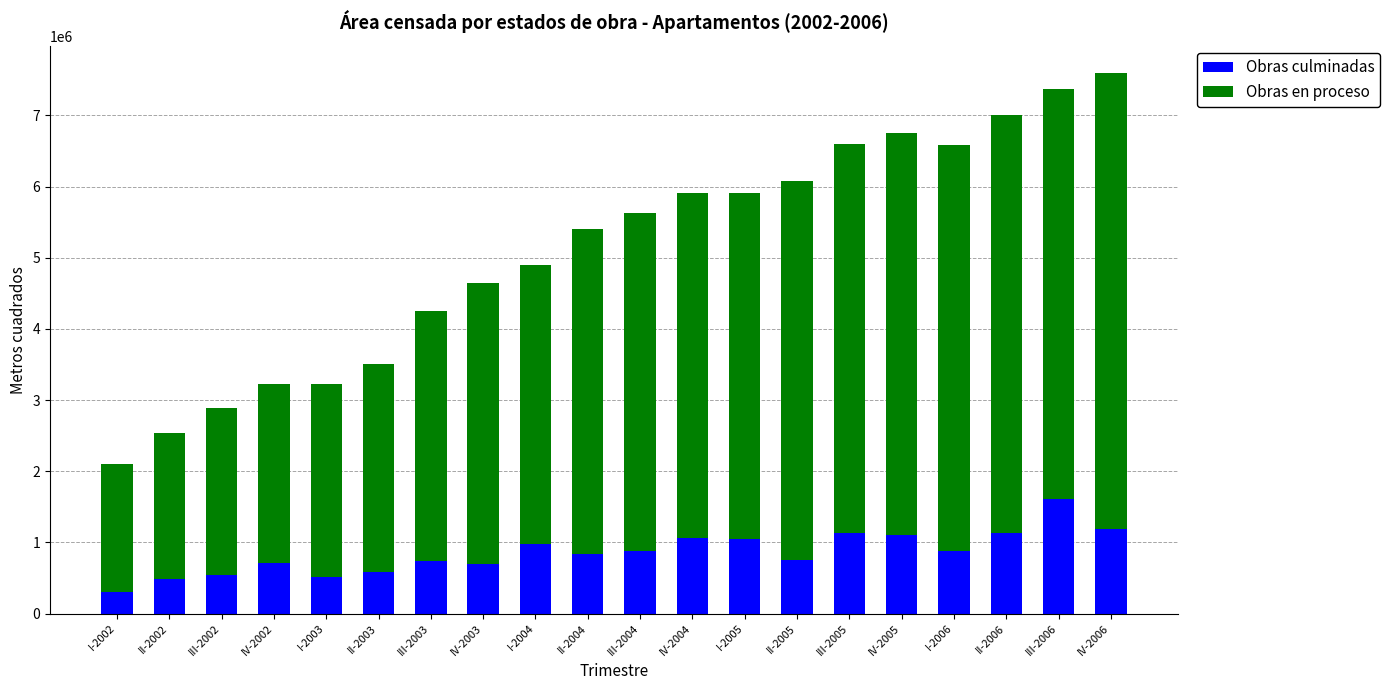

What is the difference between the second highest and minimum values in the Obras culminadas series?

875034